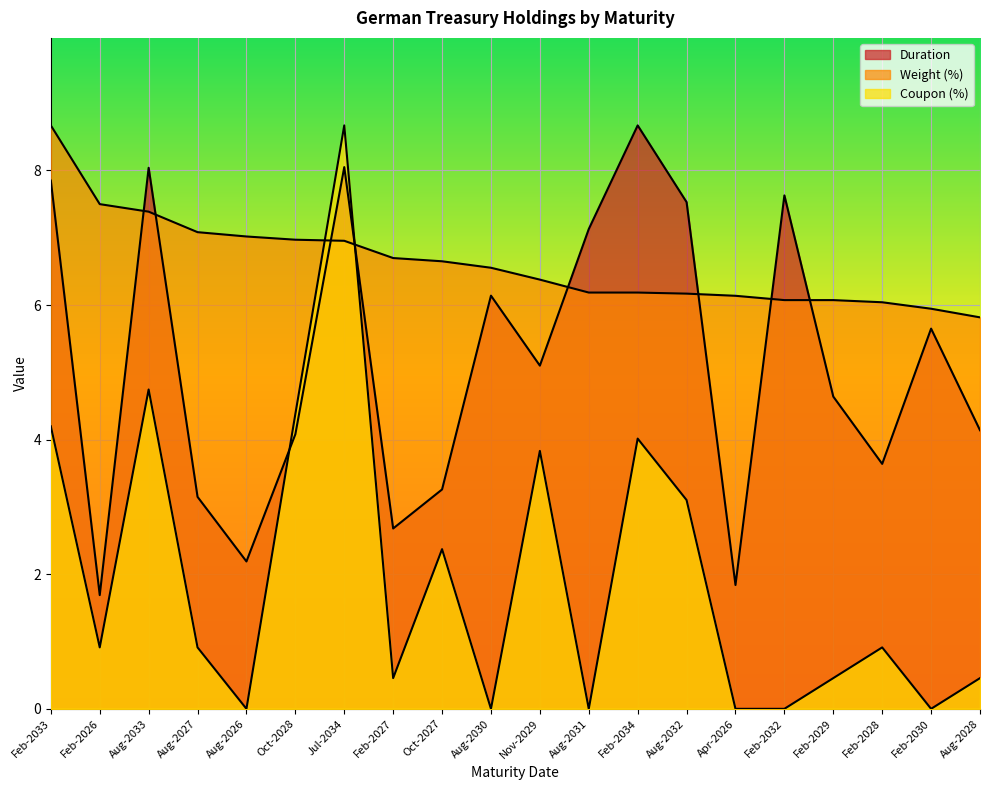

Which series has the largest total across all categories?

Weight (%)